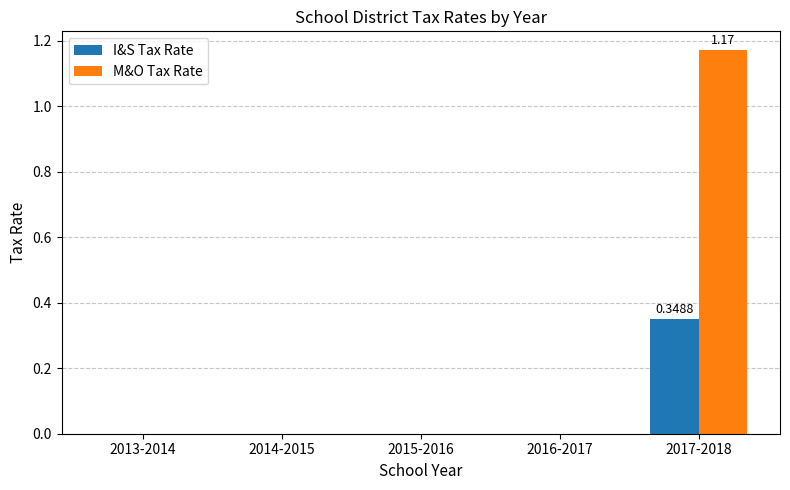

Which series changed the most between 2016-2017 and 2017-2018?

M&O Tax Rate